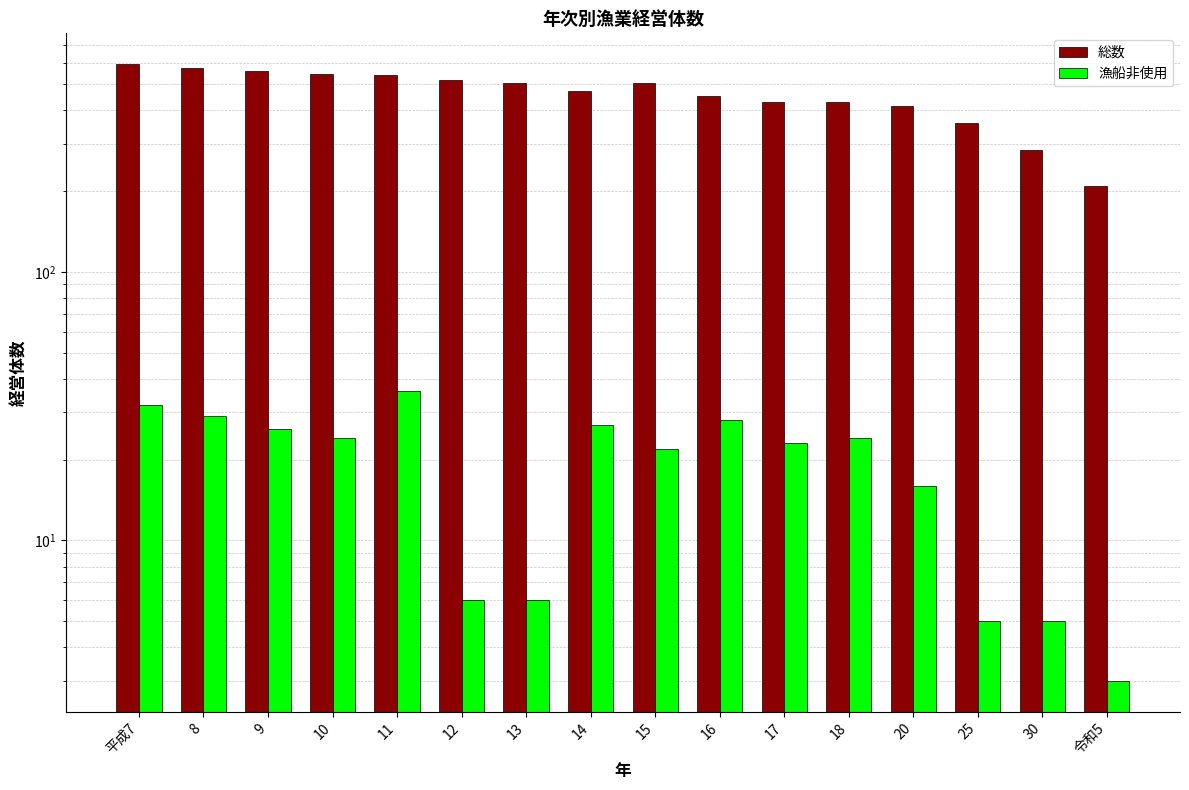

How many values in the 総数 series exceed 504?

7